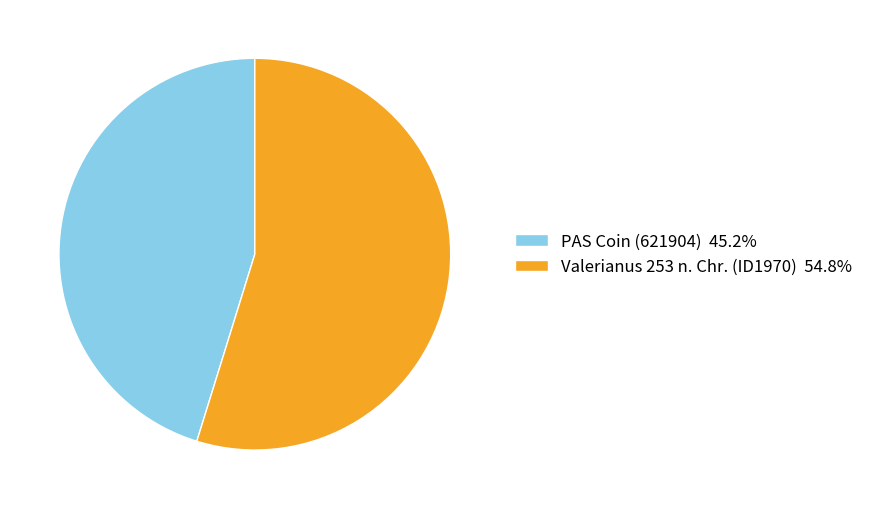

Does Valerianus 253 n. Chr. (ID1970) 54.8% account for over 50% of the chart?

Yes